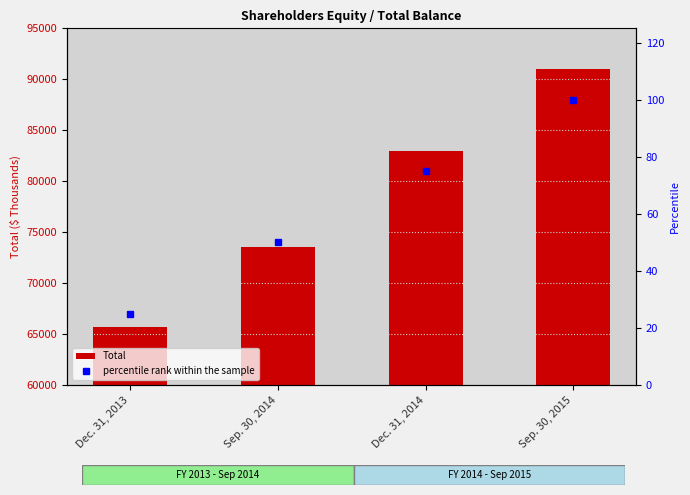

What is the difference between the second highest and second lowest values in the percentile rank within the sample series?

25